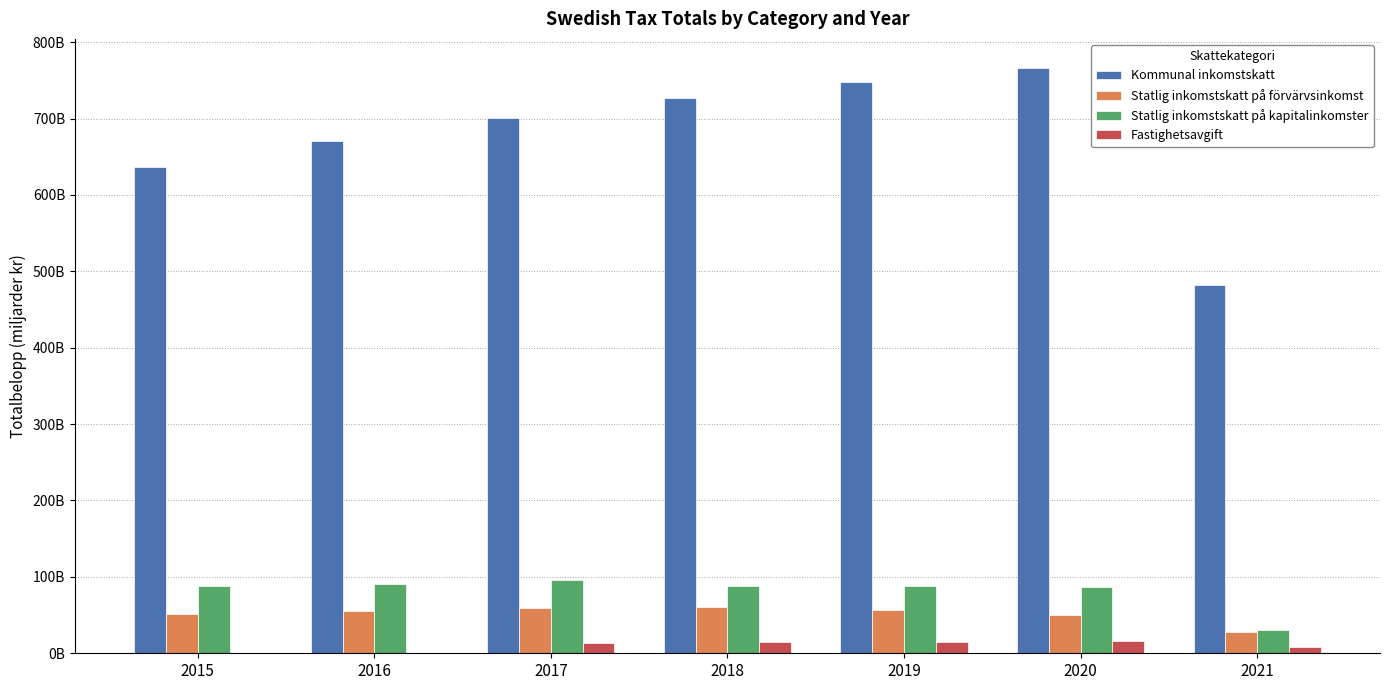

The Fastighetsavgift series shows 14938374693 at 2018. True or false?

True